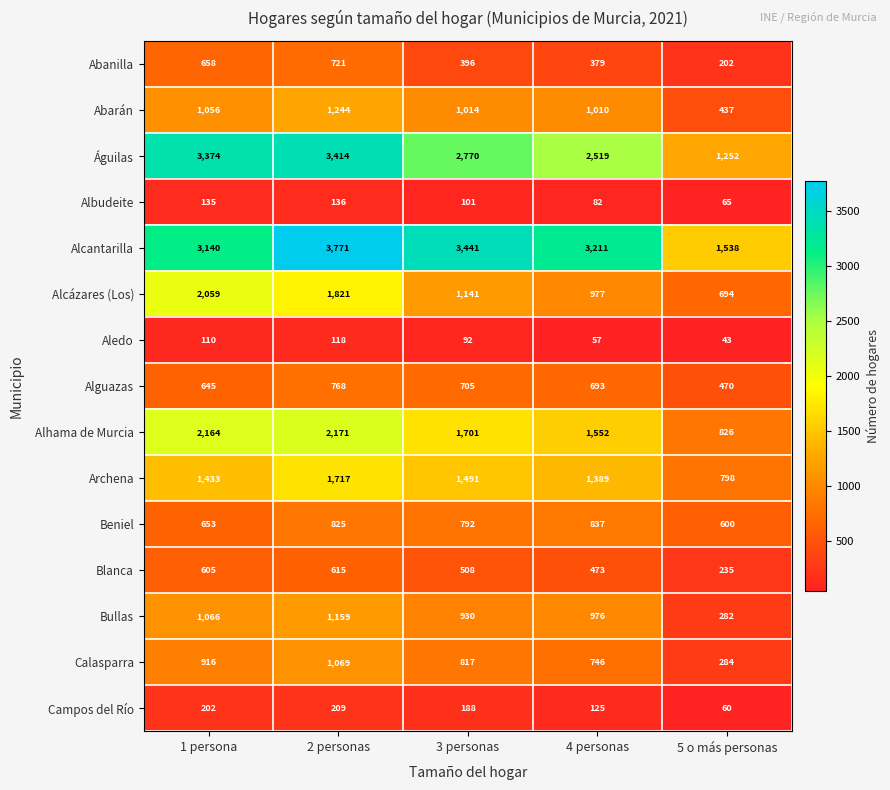

The value of Bullas at 4 personas is 976. True or false?

True